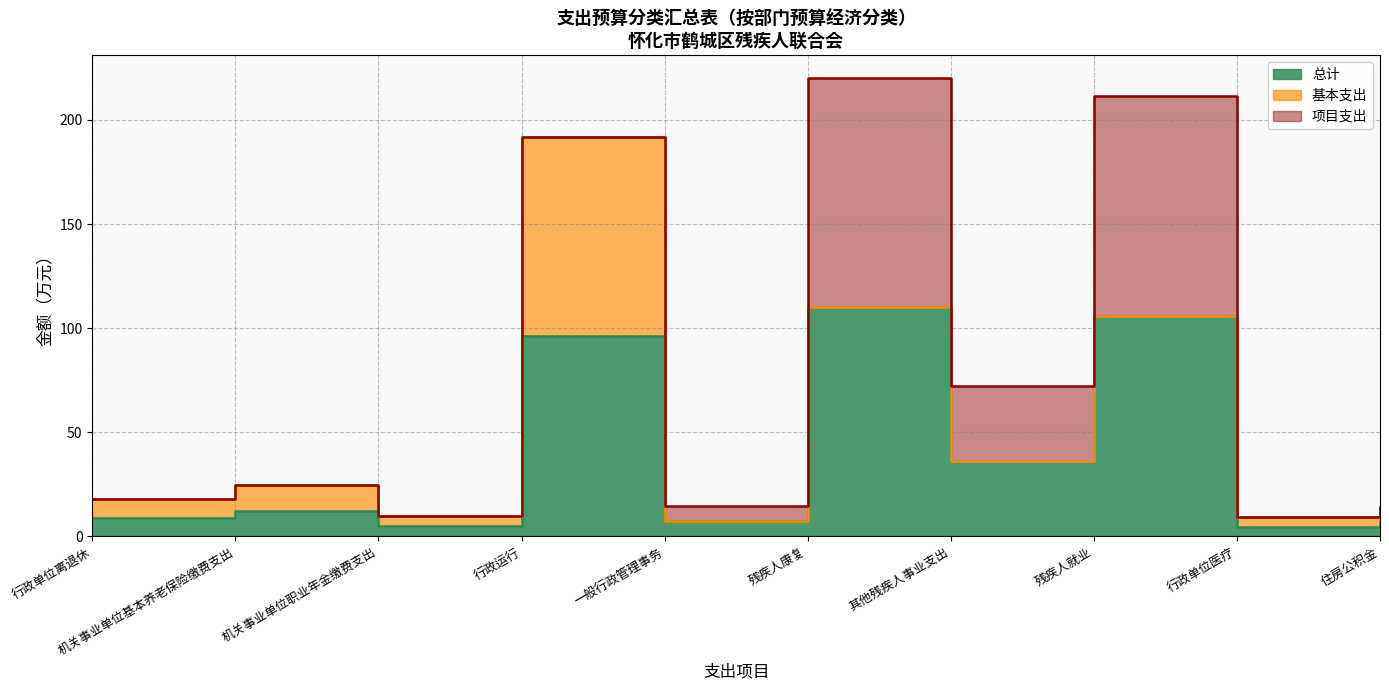

Is it true that 项目支出 equals 0.0 at 住房公积金?

True